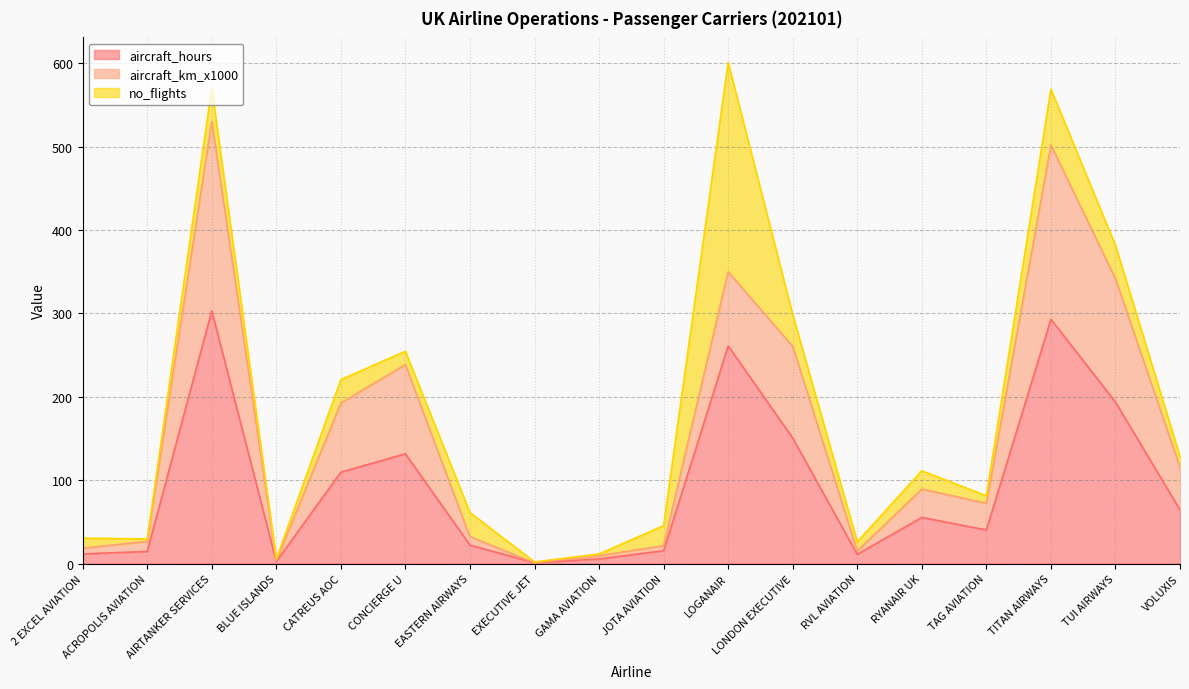

True or false: aircraft_hours has more than 2 interior local peaks.

True